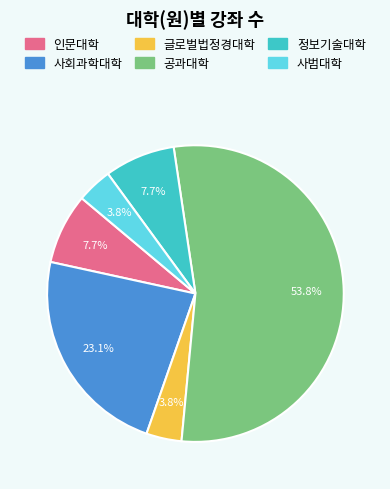

Count the number of slices in the pie.

6